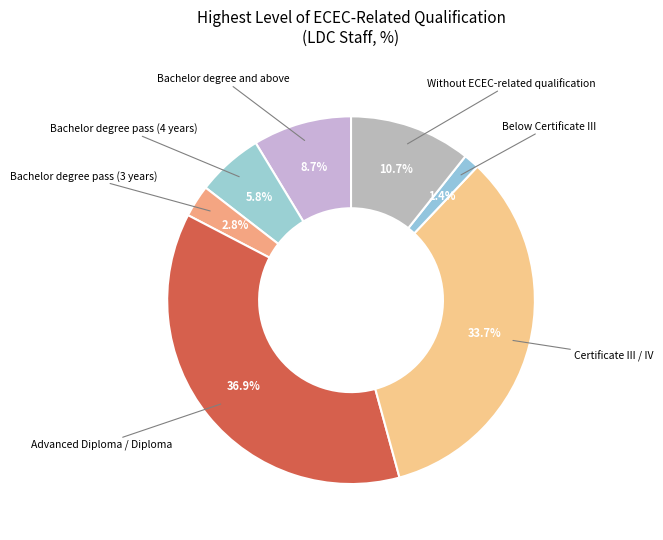

Is there a majority slice in this chart?

No